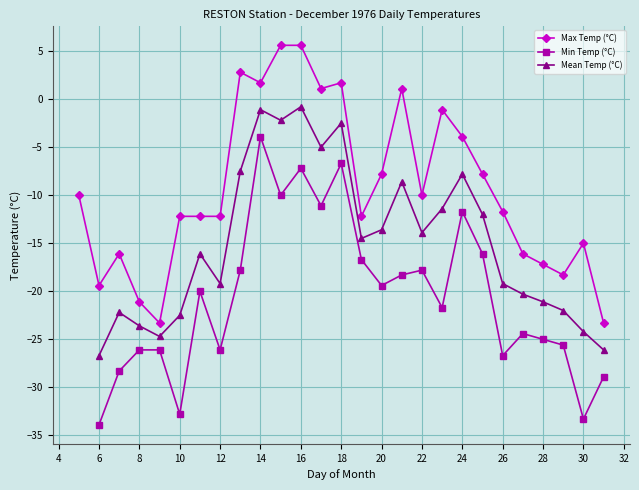

True or false: Min Temp (°C) has more than 2 interior local peaks.

True